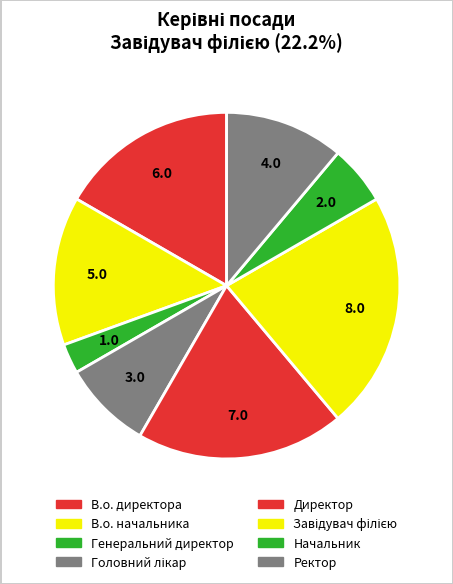

Rank the categories by value from lowest to highest.

Генеральний директор, Начальник, Головний лікар, Ректор, В.о. начальника, В.о. директора, Директор, Завідувач філією